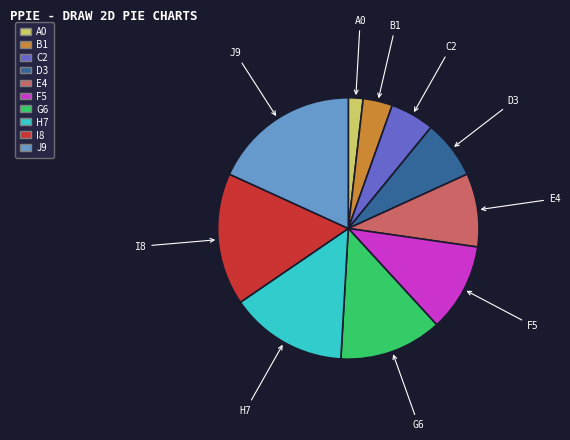

Is there a majority slice in this chart?

No